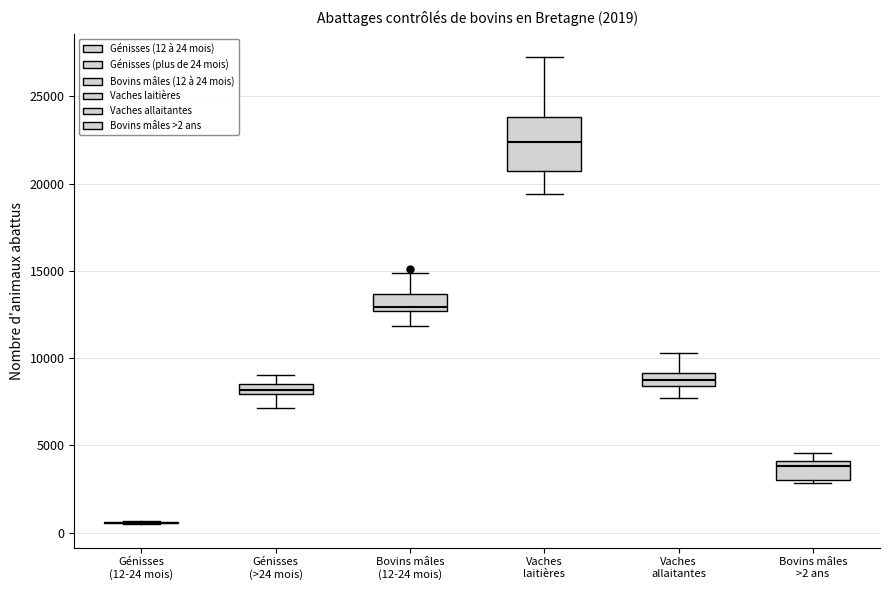

Comparing the boxes themselves (not the whiskers), which one is the tallest?

Vaches laitières